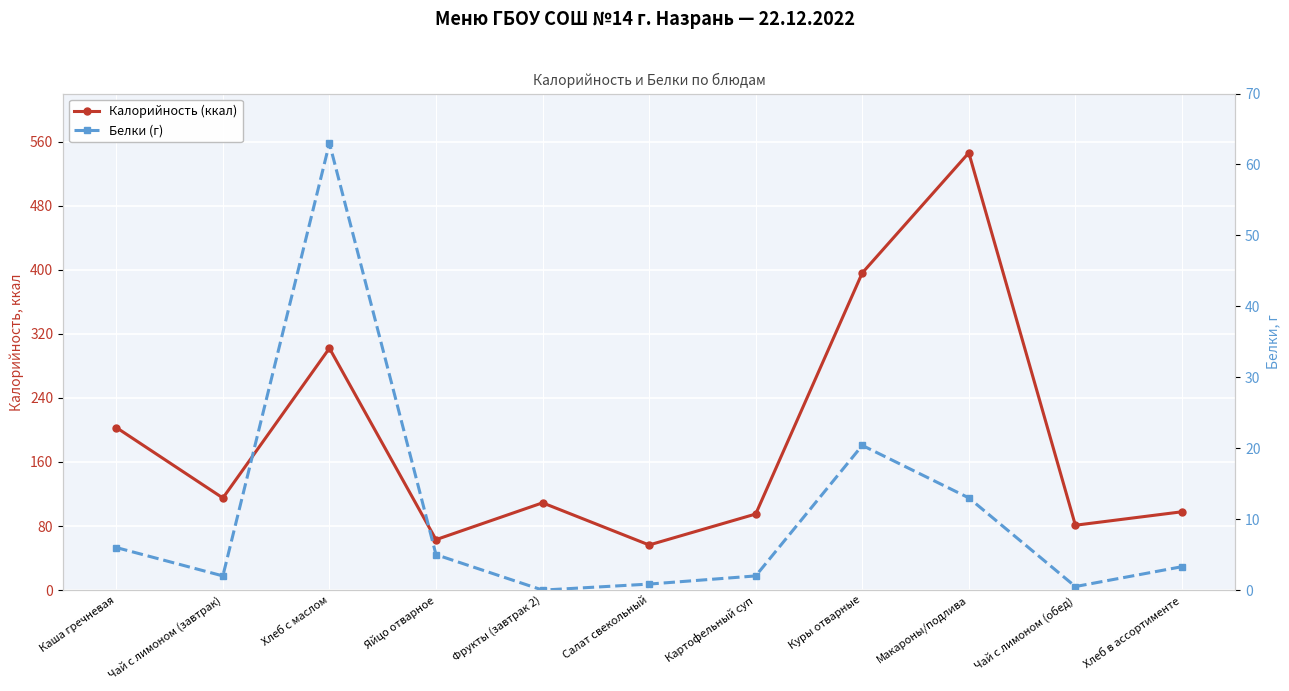

At which category does the chart reach its peak across all series?

Макароны/подлива